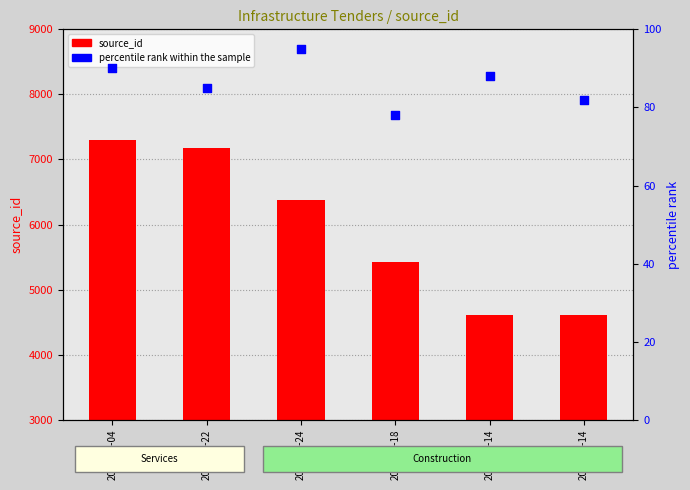

At how many categories does at least one series exceed 6433?

2